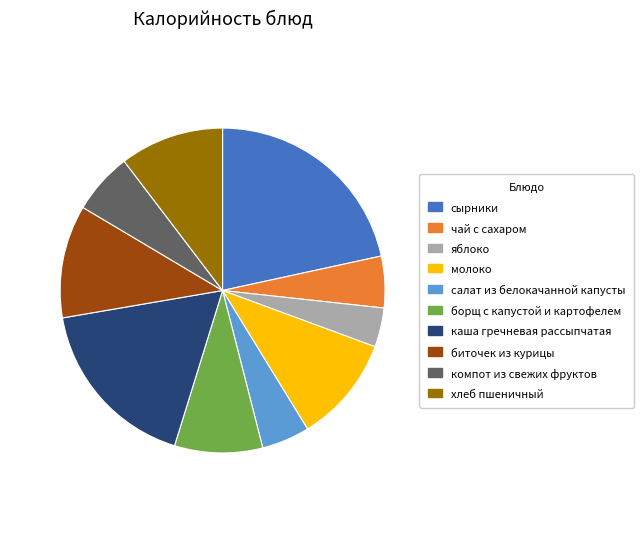

How many slices are in this pie chart?

10